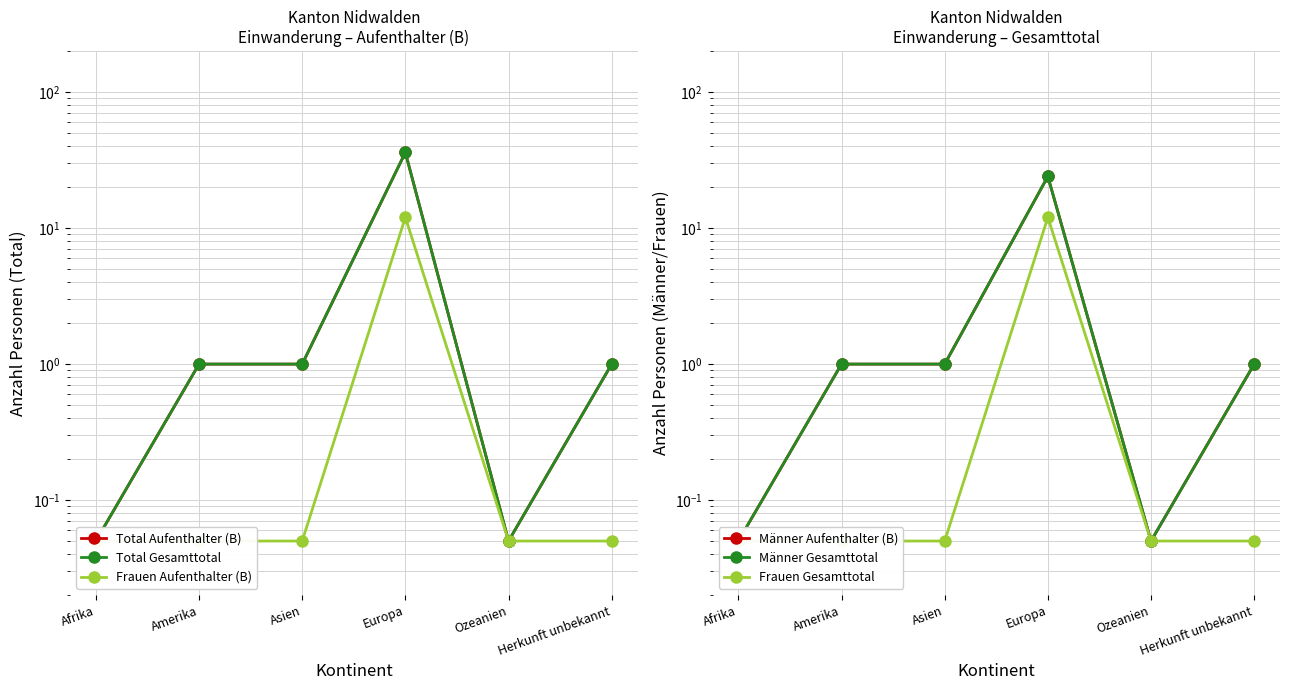

True or false: Männer Gesamttotal has a value of 1.0 at Amerika.

True